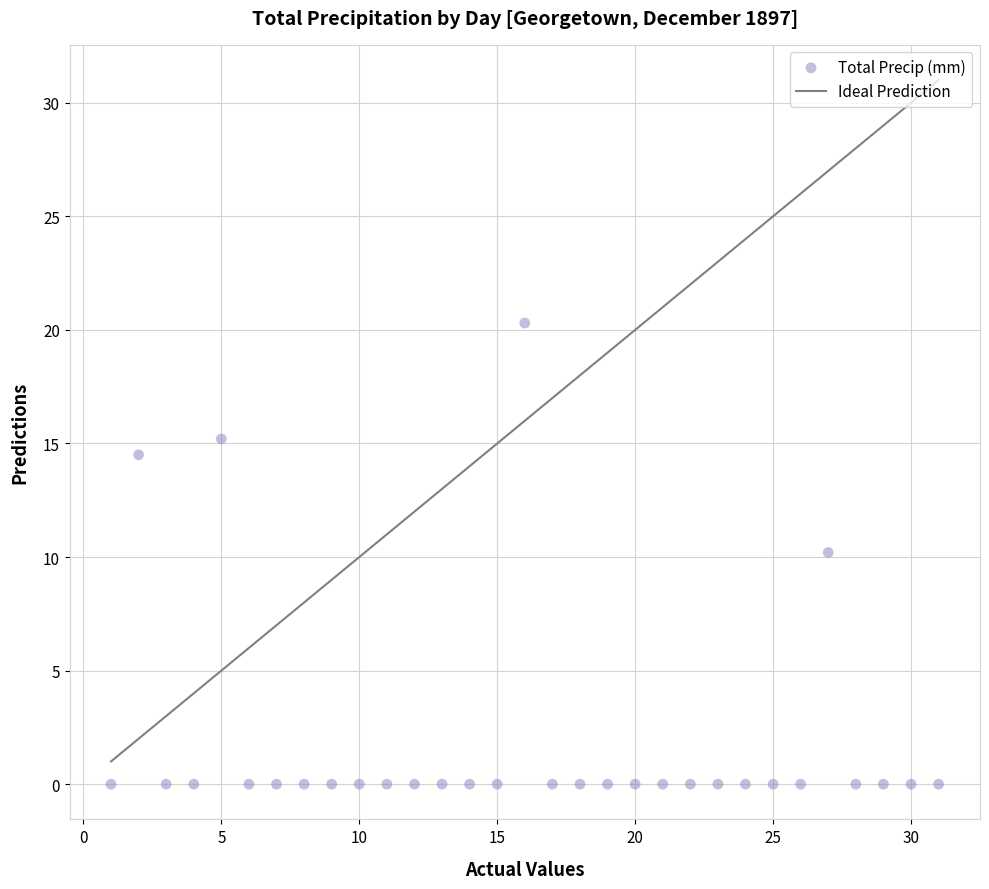

What is the range of X values (max minus min)?

30.0